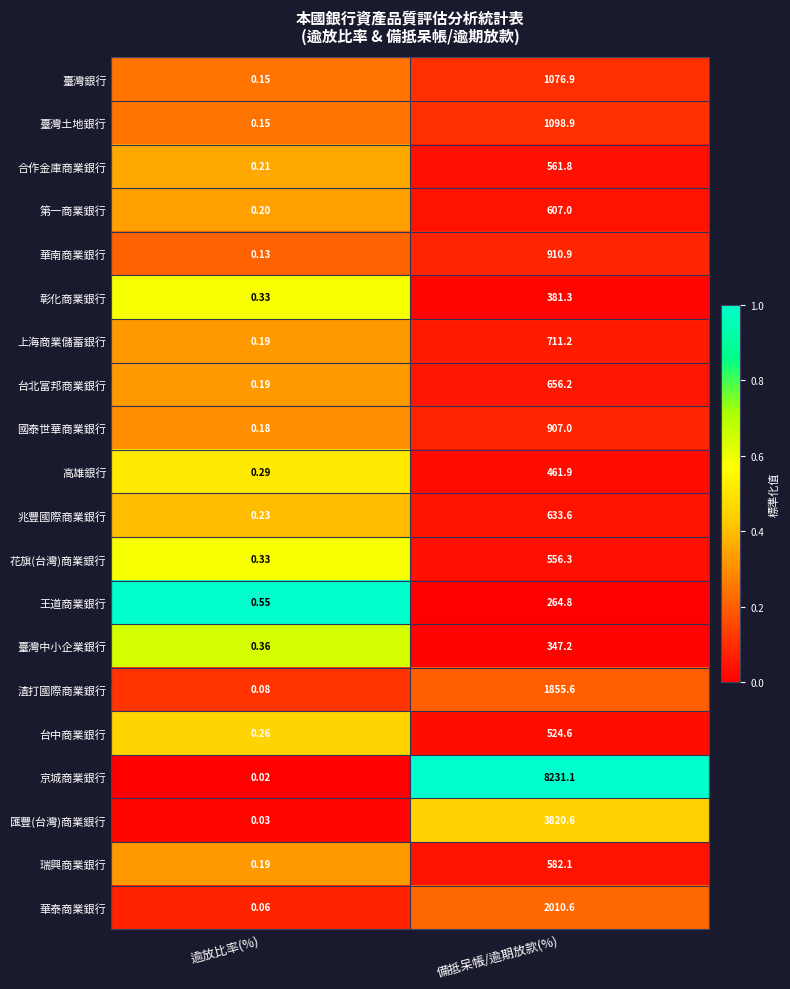

Is the value of 王道商業銀行 at 逾放比率(%) greater than the value of 臺灣銀行 at 備抵呆帳/逾期放款(%)?

No